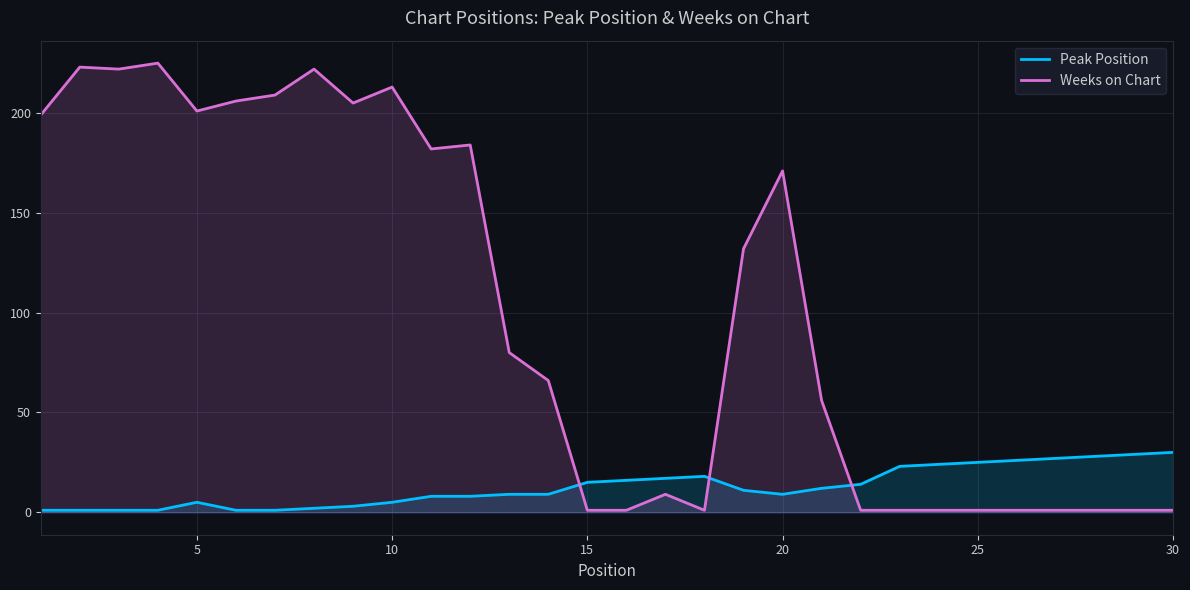

Where does the Peak Position series first go above 11?

15